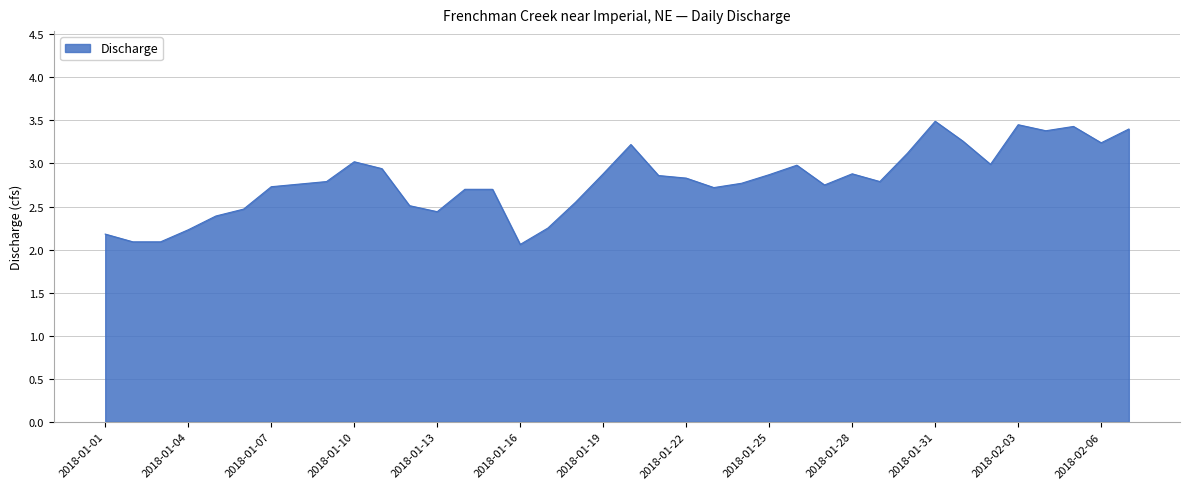

What is the minimum value shown in the chart?

2.1